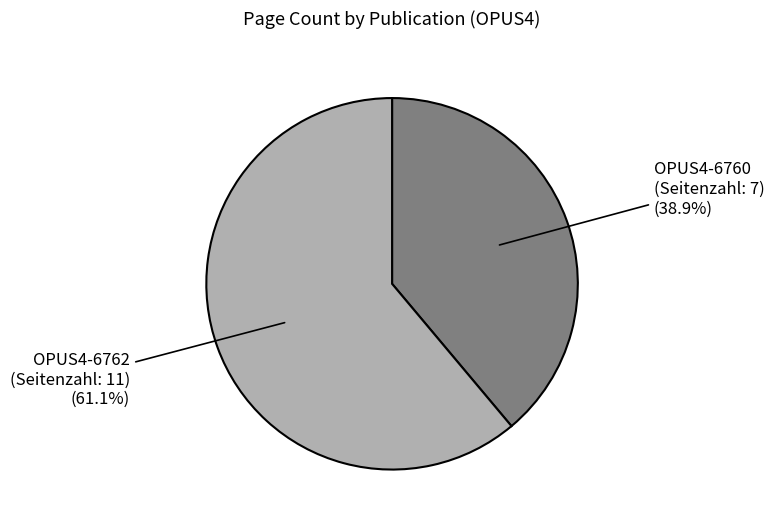

Does any single category account for the majority?

Yes